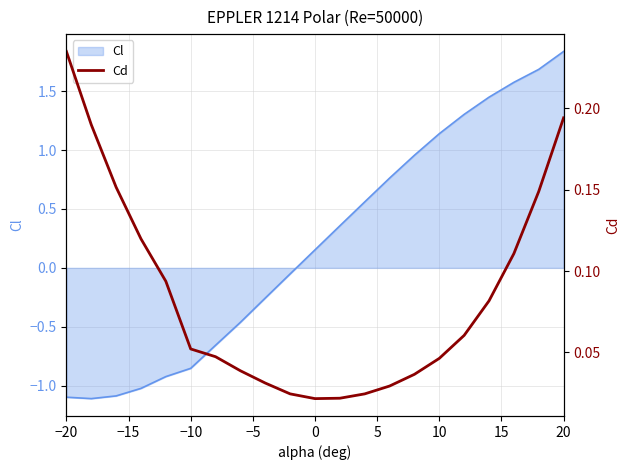

Which category has the highest value in the Cl series?

20